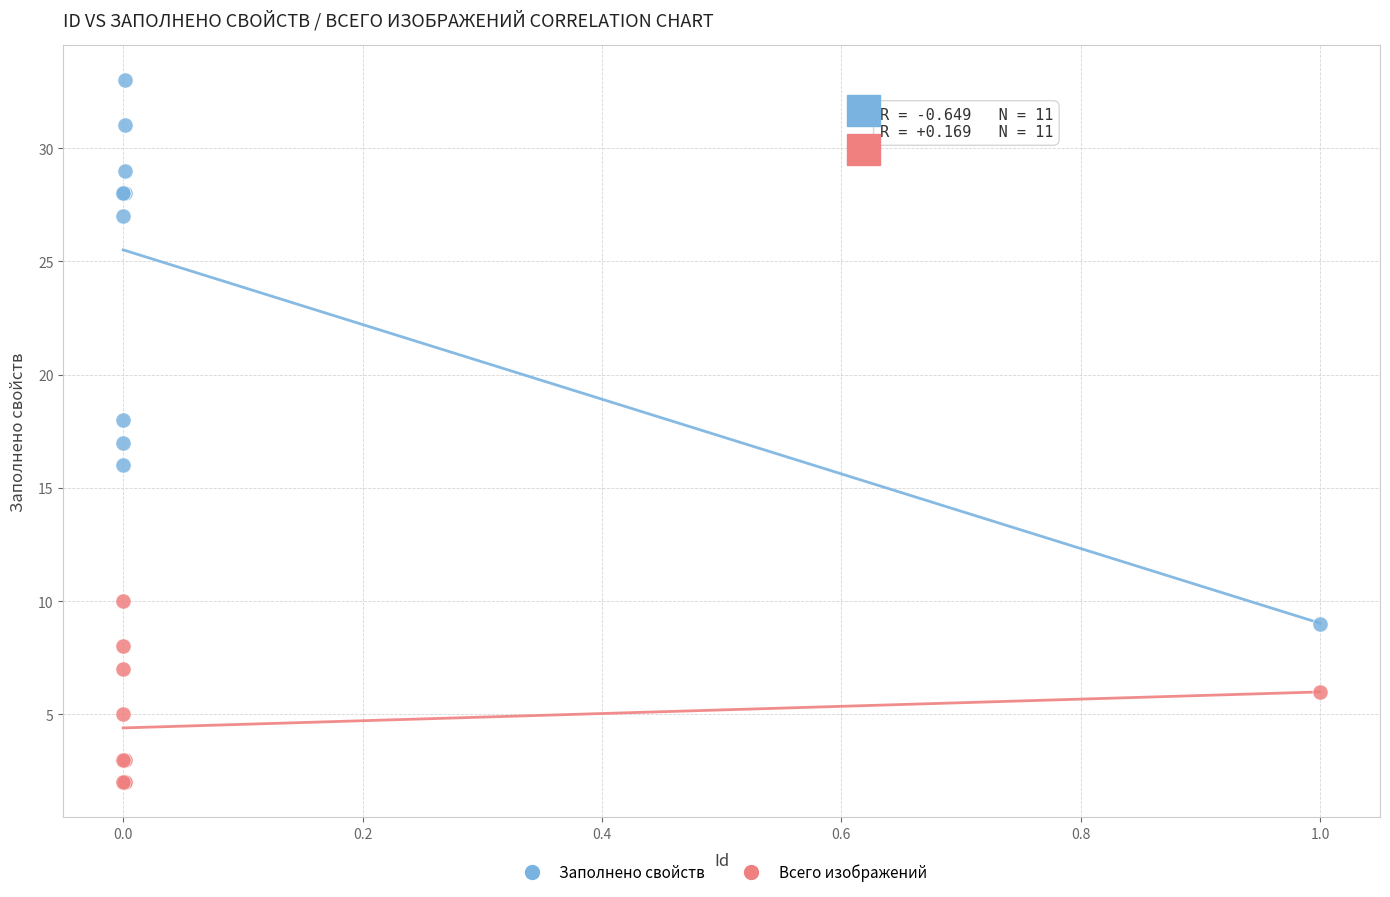

In the Заполнено свойств series, what Y value is closest to 21?

18